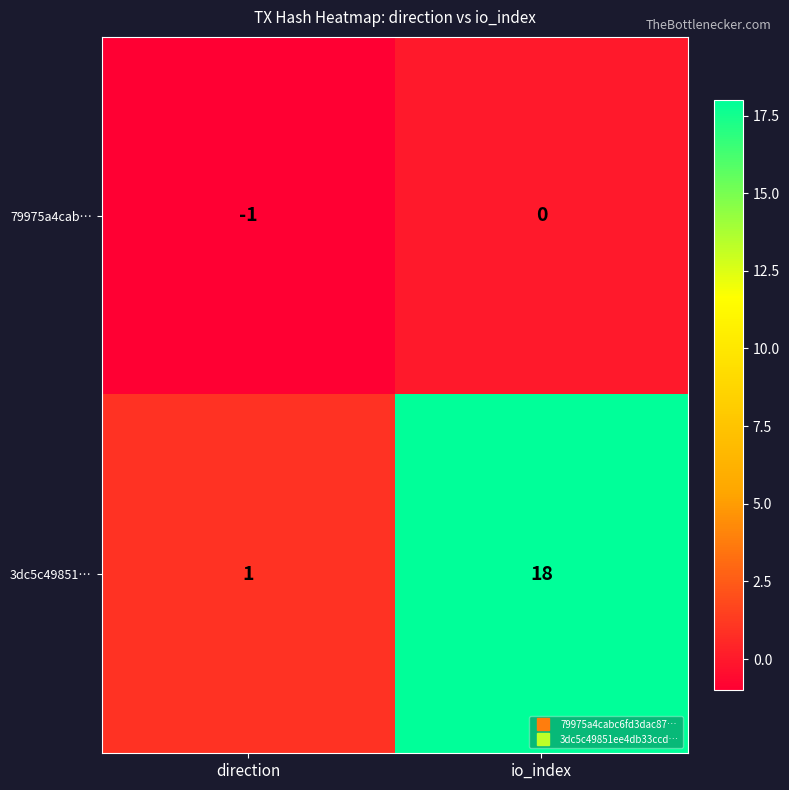

The 3dc5c49851… series shows 18 at io_index. True or false?

True